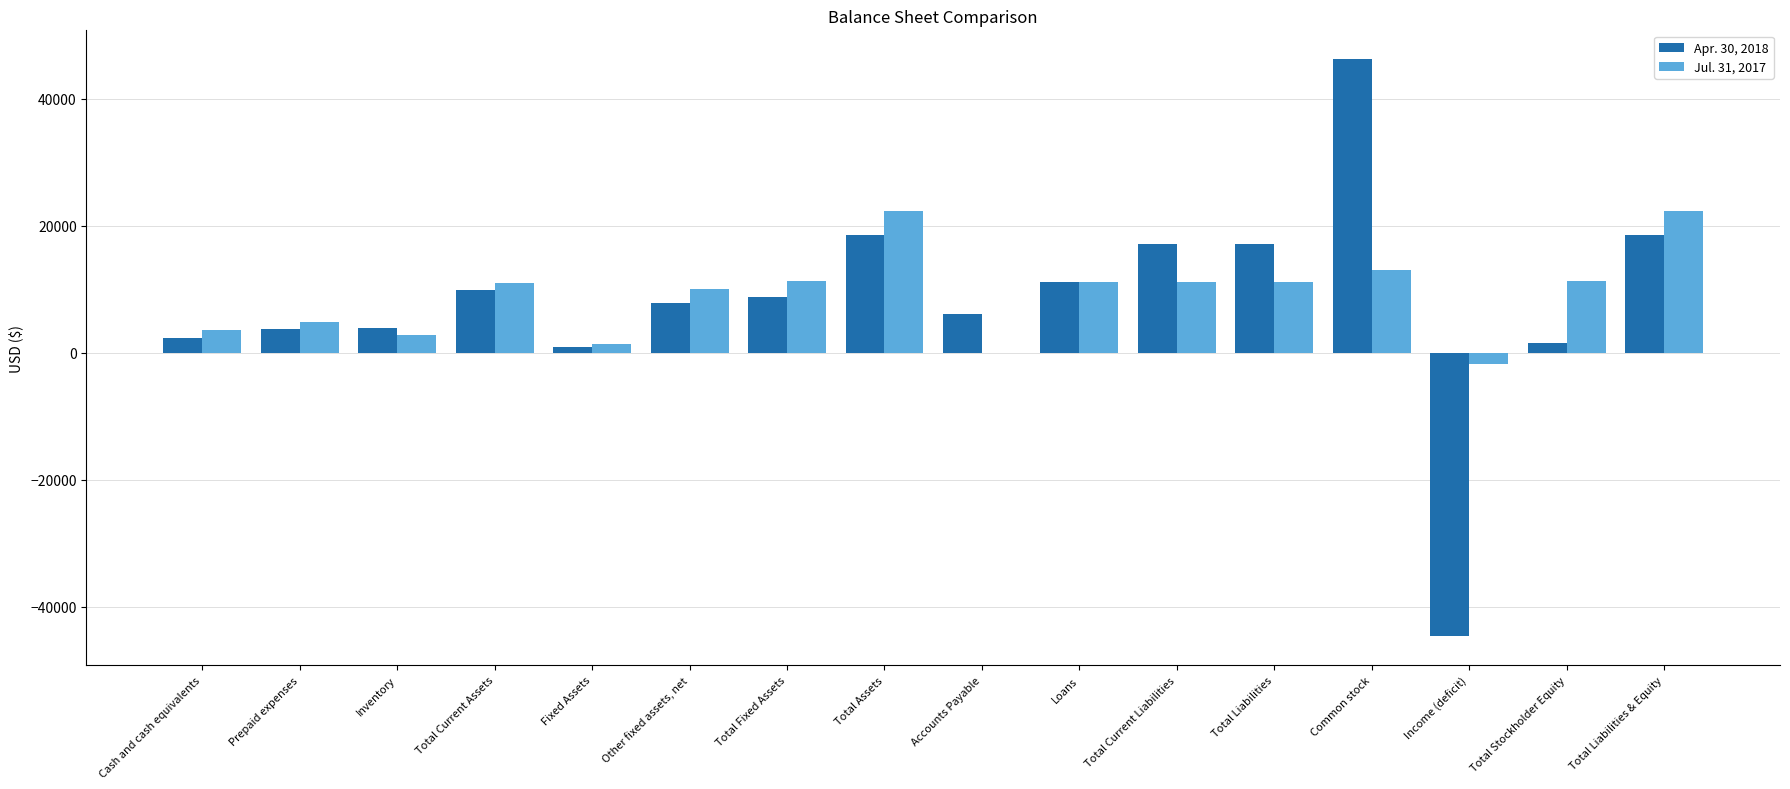

What is the maximum value shown in the chart?

46197